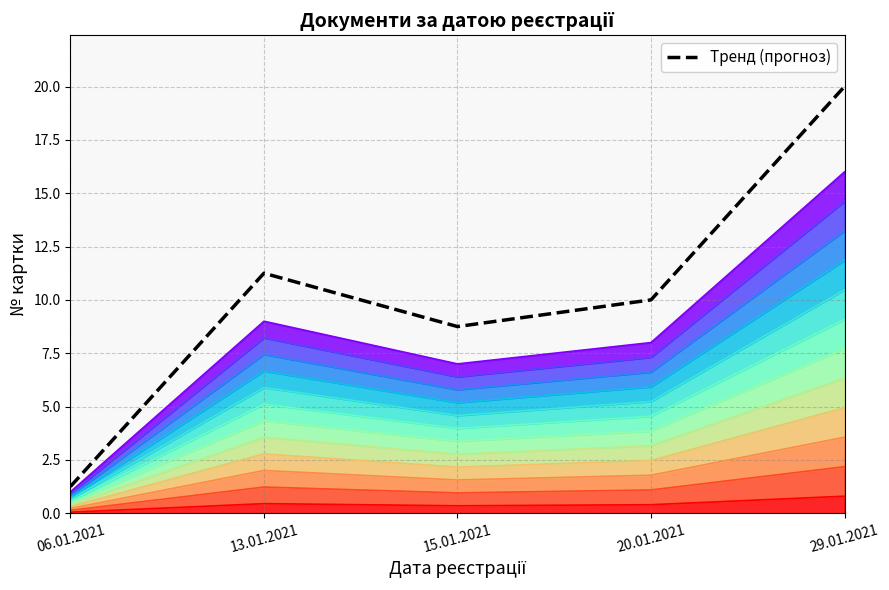

How many lines are shown in the chart?

1